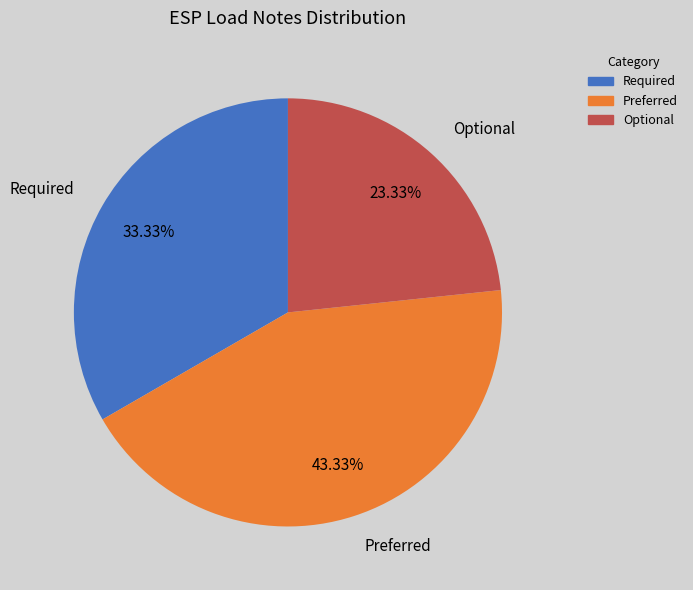

Rank the categories by value from highest to lowest.

Preferred, Required, Optional